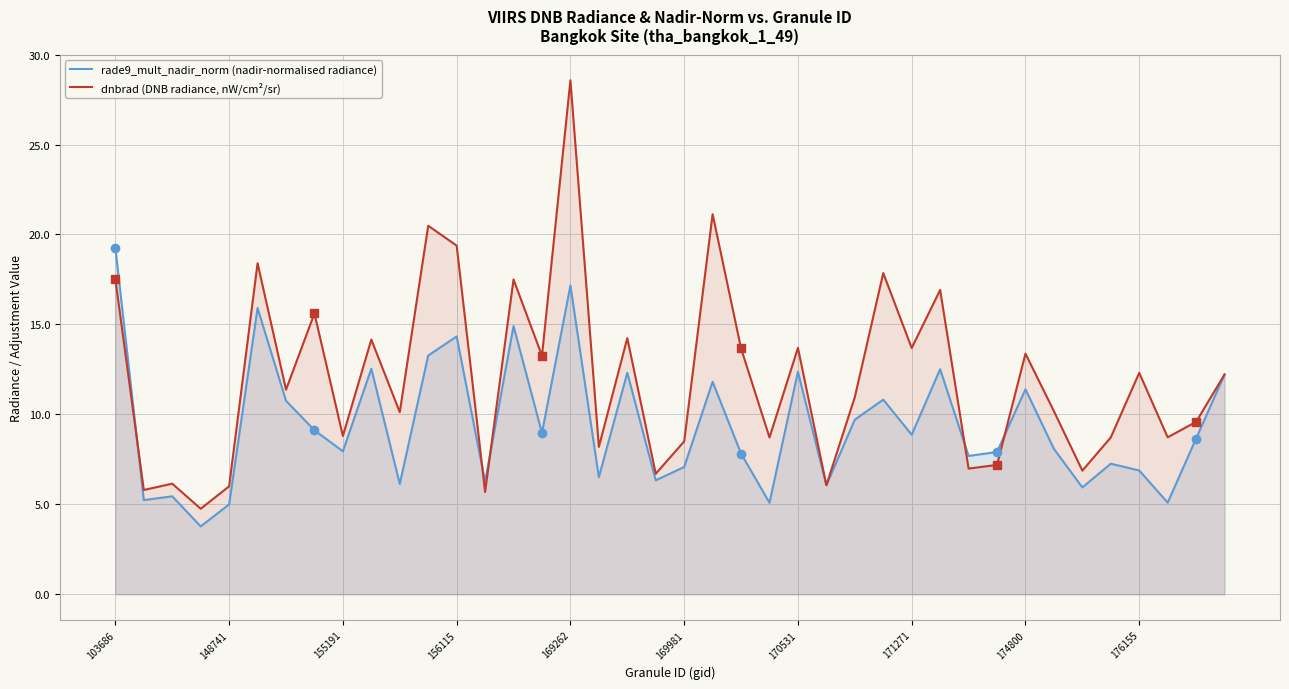

Which label corresponds to the largest value in the chart?

169262